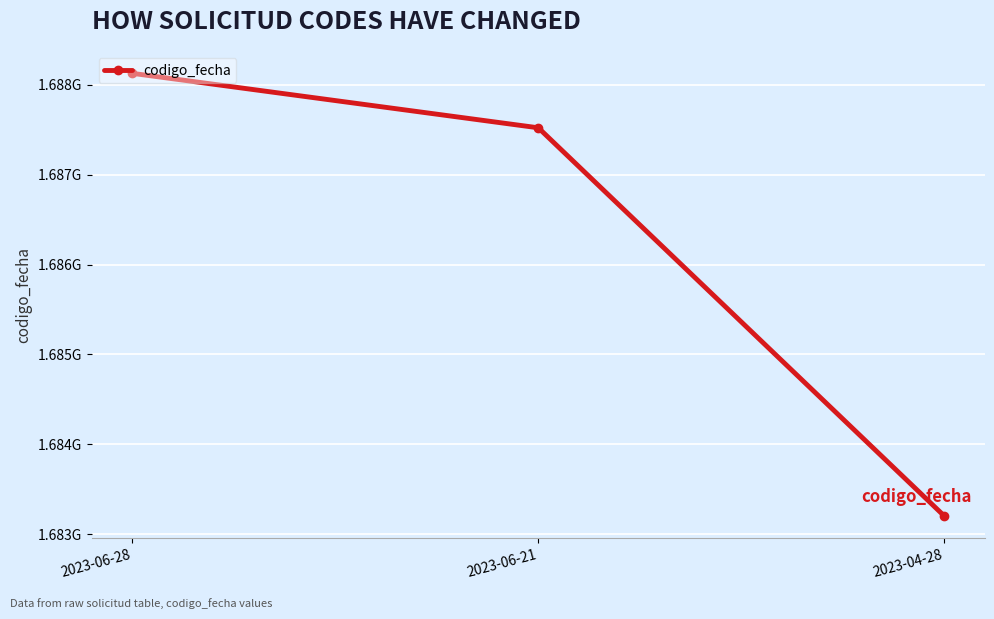

Does the chart have visible grid lines?

Yes